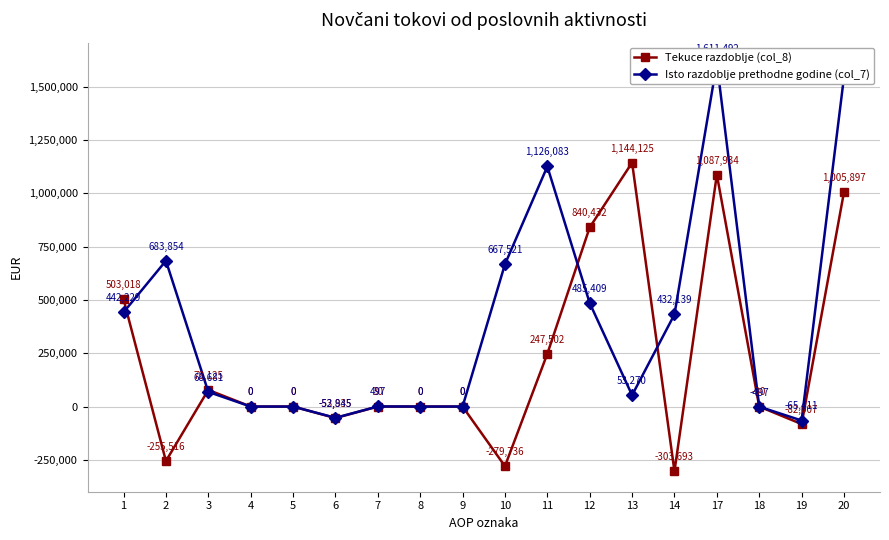

Which category has the lowest value in the Tekuce razdoblje (col_8) series?

14